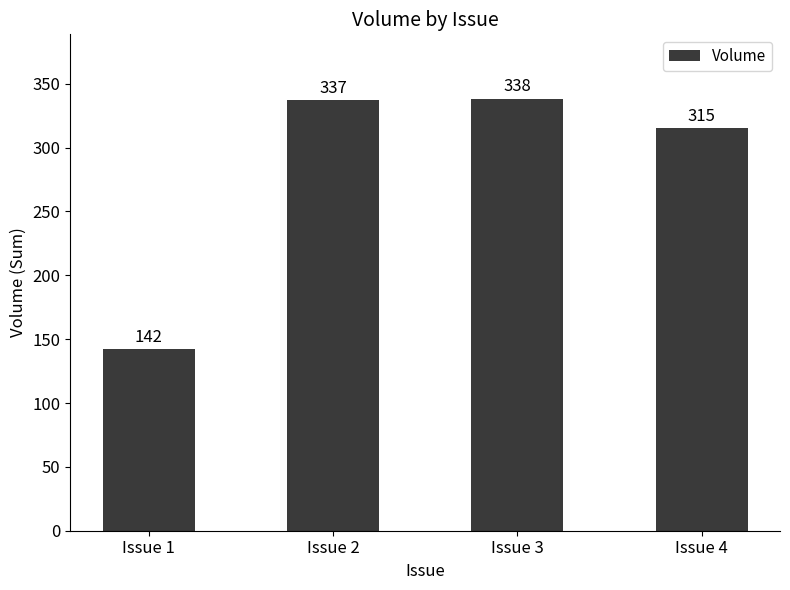

What is the difference between the second highest and second lowest values?

22